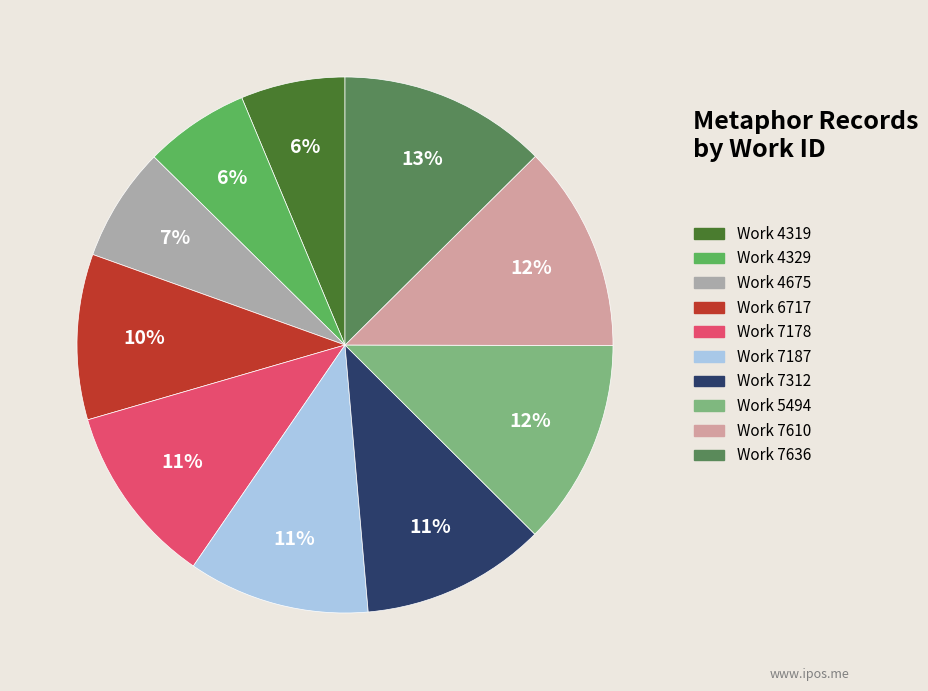

To the nearest percent, what is the average slice percentage?

10%